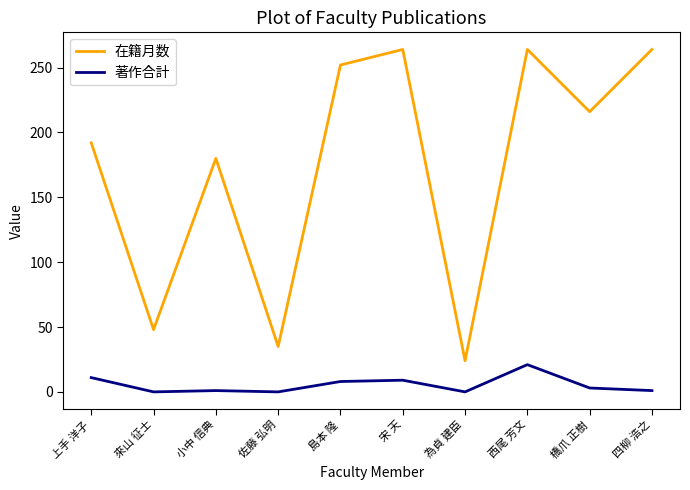

What is the difference between the second highest and second lowest values in the 在籍月数 series?

229